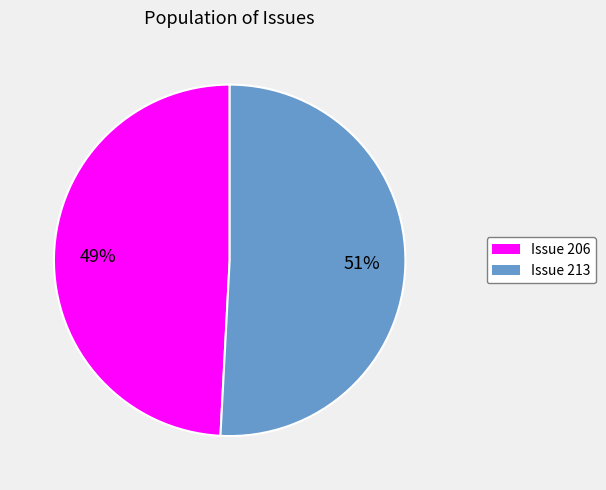

To the nearest percent, what is the difference between the largest and smallest slice percentages?

2%